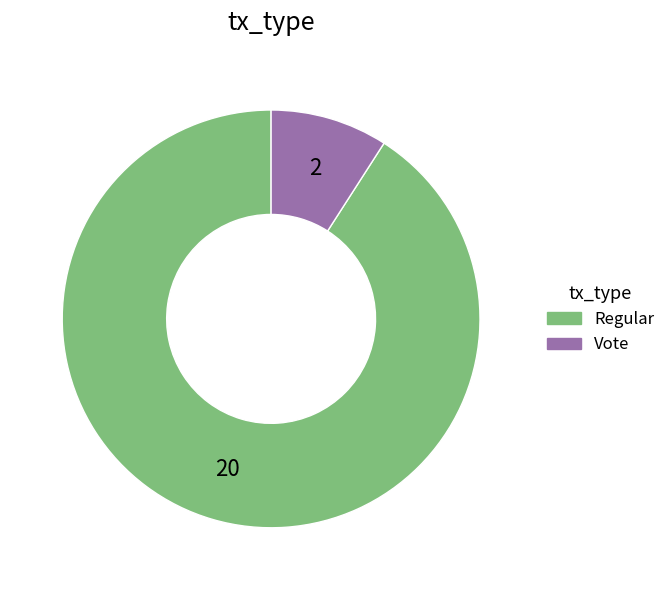

Rank the categories by value from highest to lowest.

Regular, Vote